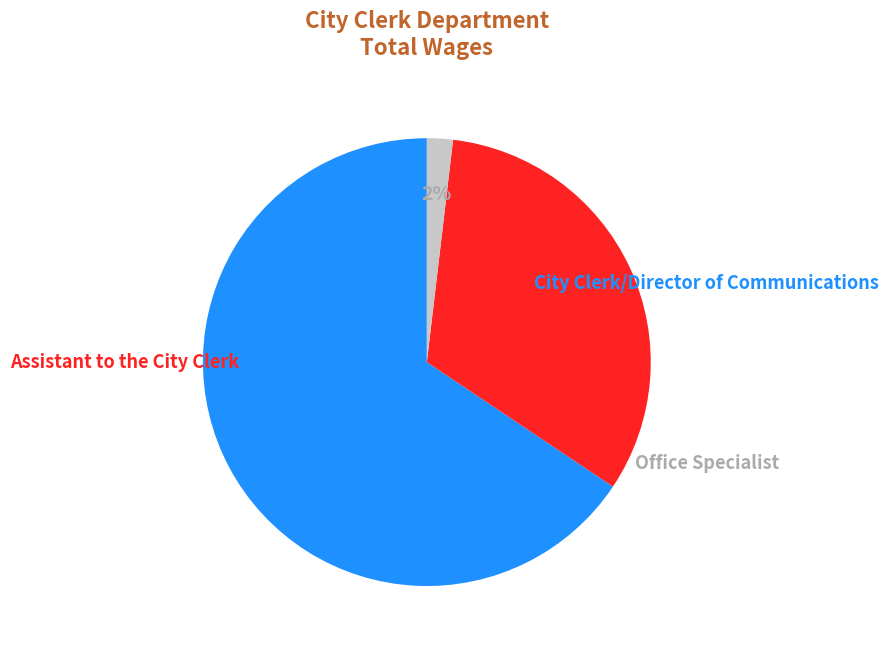

Is there any slice that represents more than half of the pie?

Yes